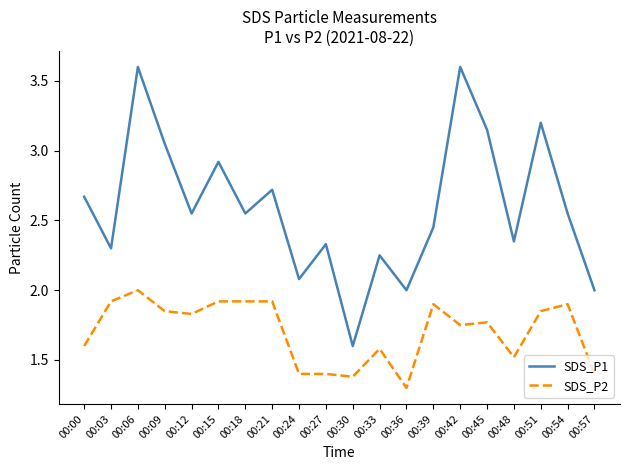

At which label is SDS_P2 closest to 1?

00:36